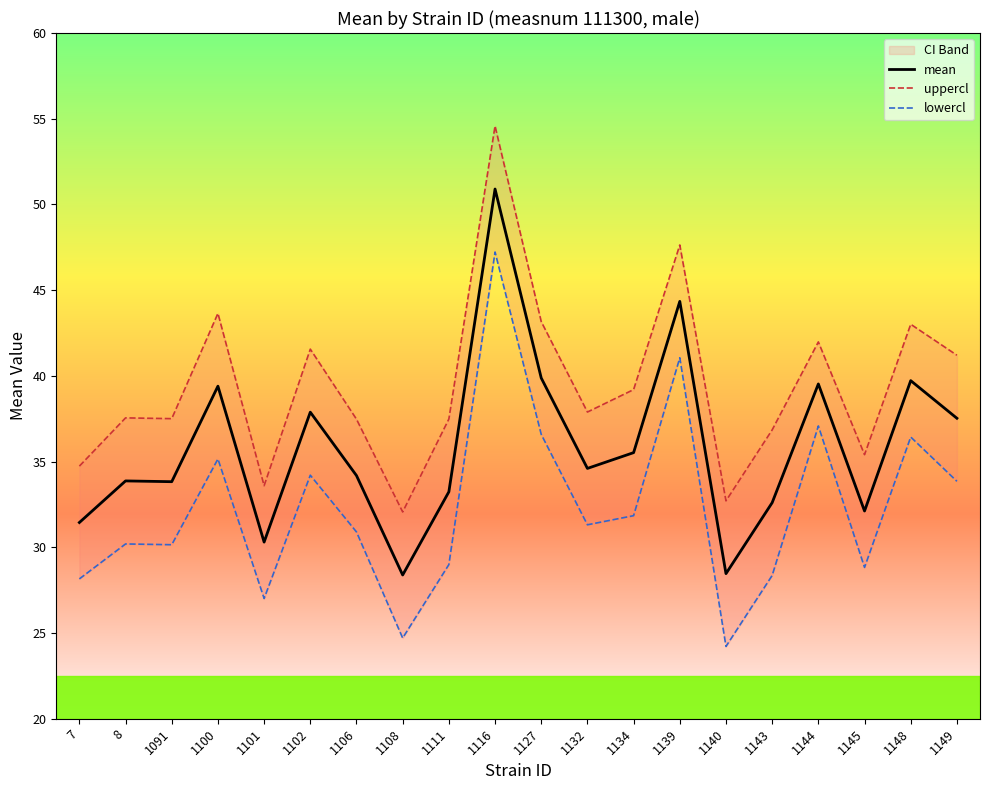

How many lines are shown in the chart?

3